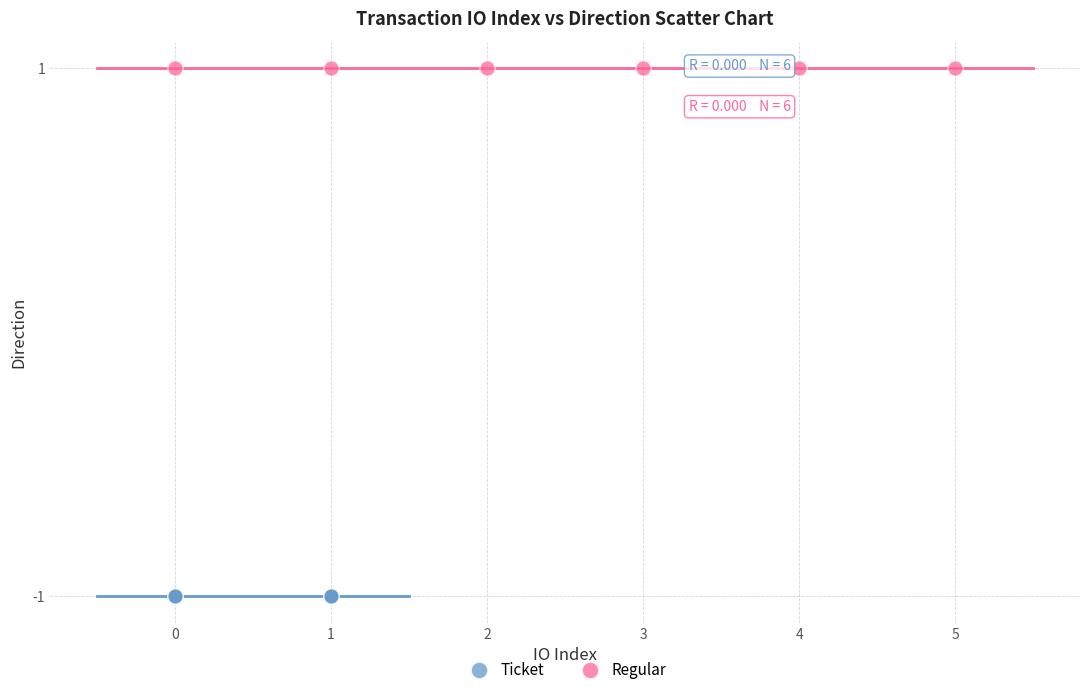

Which series contains the highest Y value?

Regular